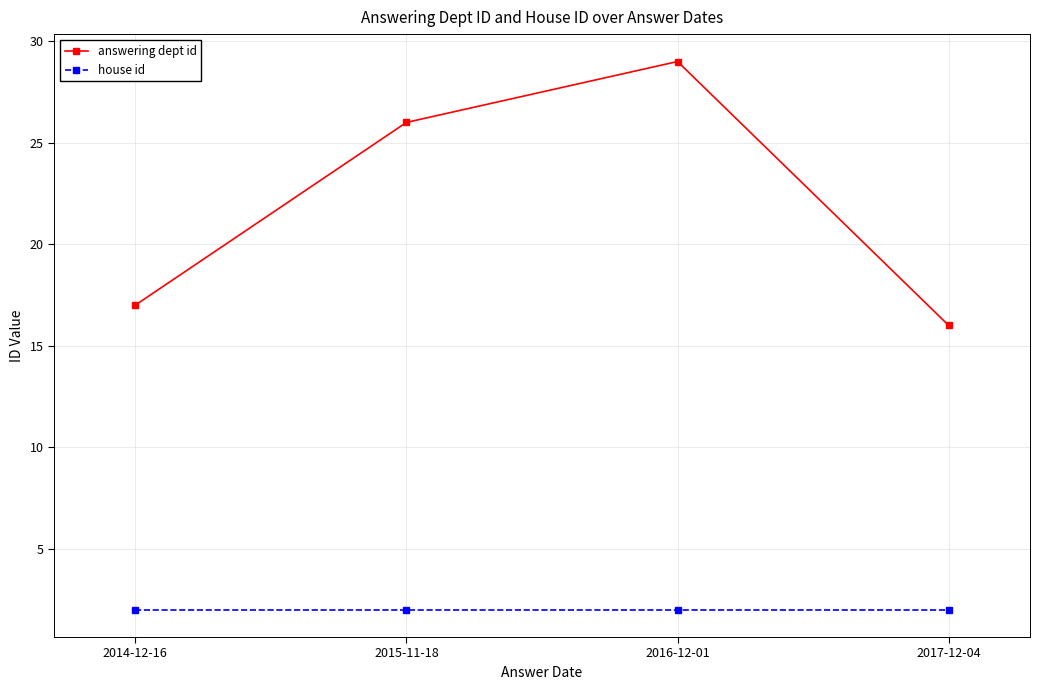

Rank the series at 2014-12-16 from highest to lowest value.

answering dept id, house id